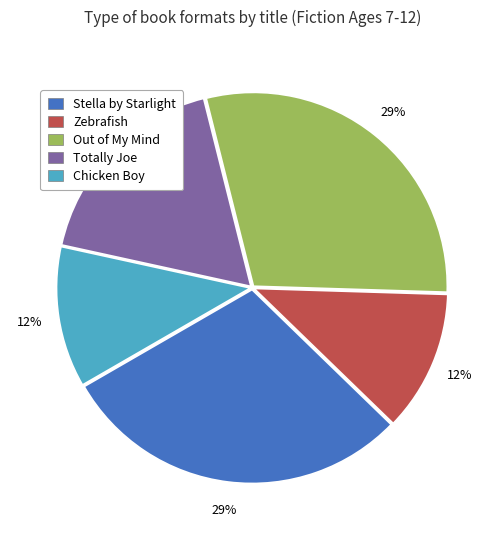

How many segments does this pie chart have?

5